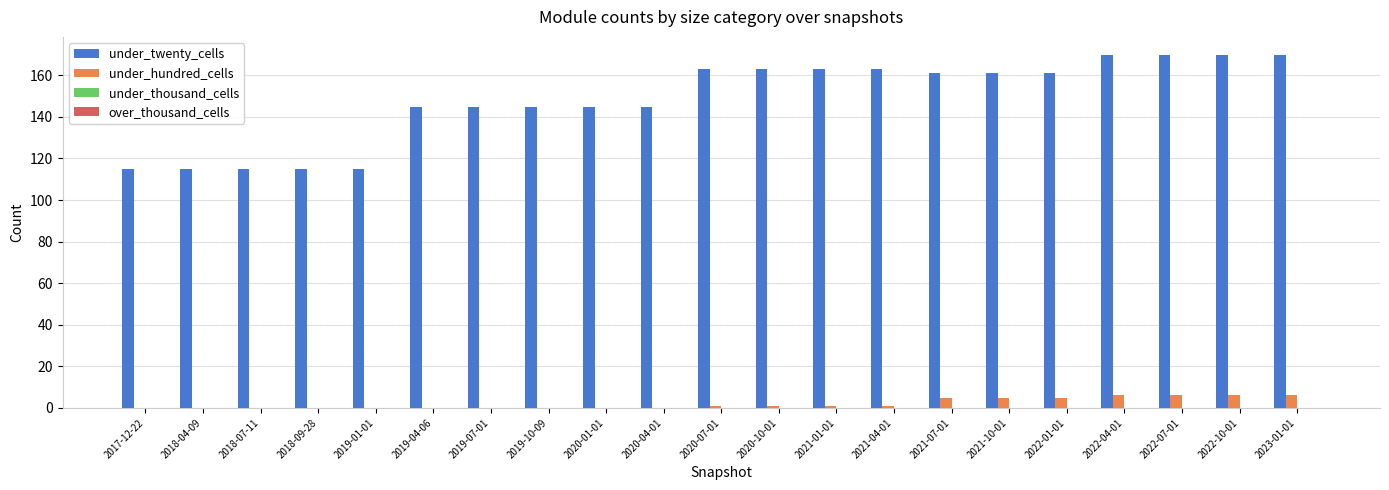

How many series are shown in this chart?

2